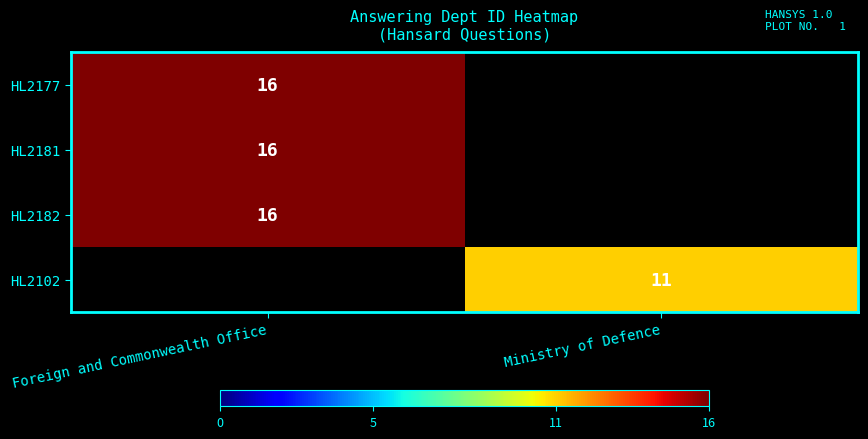

Which has a higher value, Ministry of Defence or Foreign and Commonwealth Office?

Foreign and Commonwealth Office